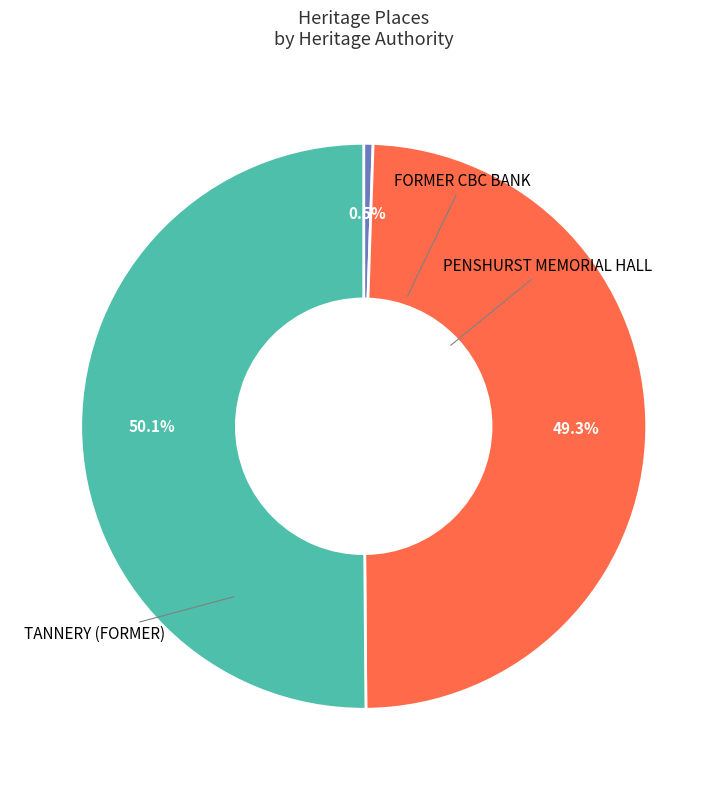

What percentage is the FORMER CBC BANK slice, to the nearest percent?

1%